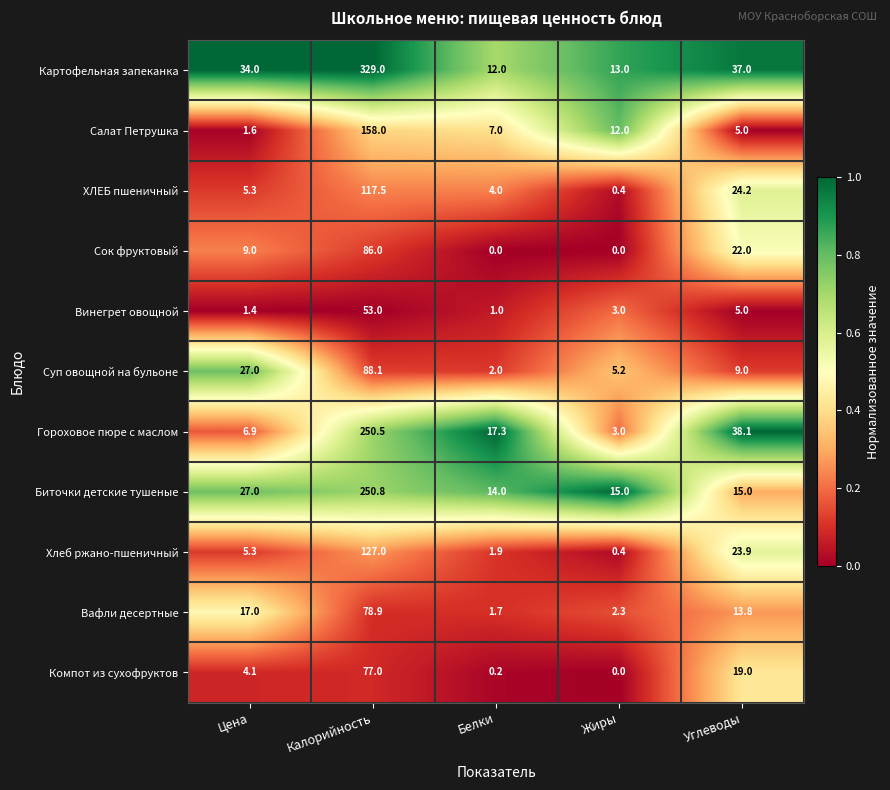

What is the average value of the Биточки детские тушеные series?

64.4